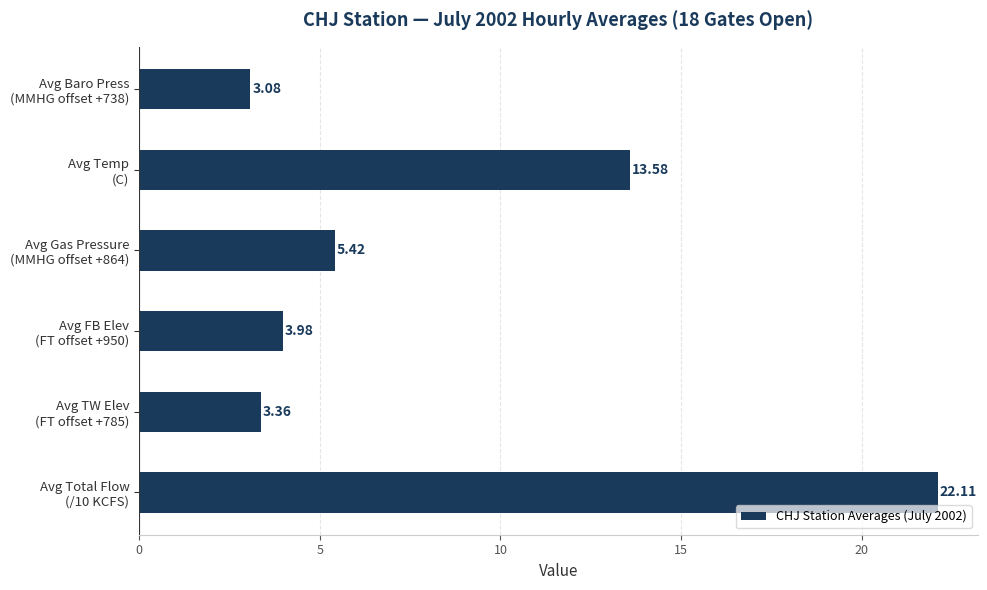

Does the chart contain stacked bars?

No